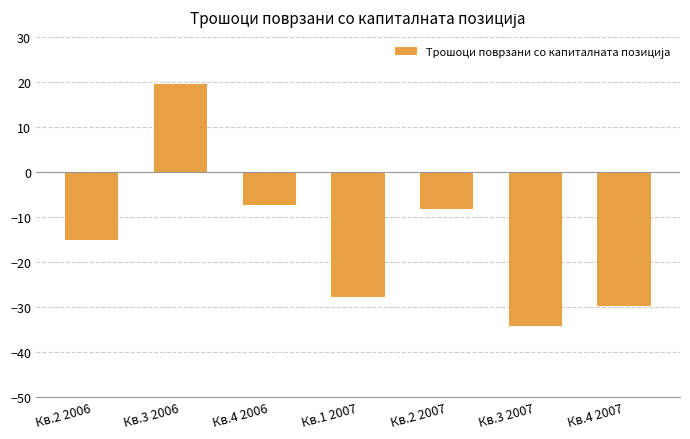

The chart shows a value of 19.6 at Кв.3 2006. True or false?

True